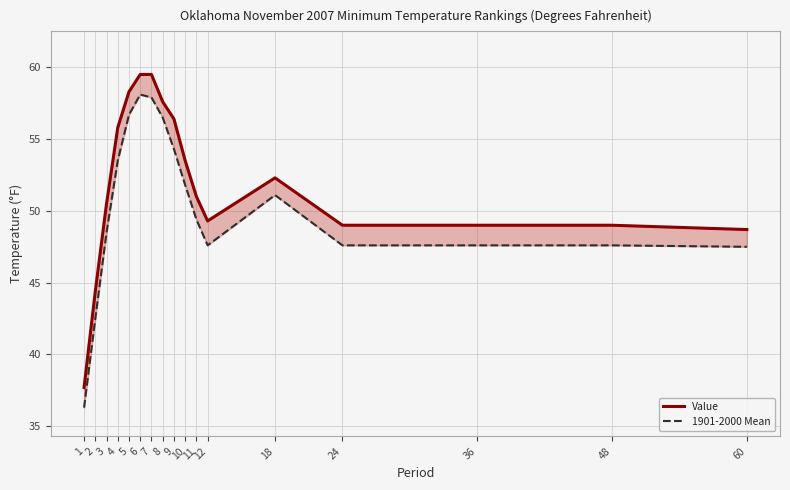

What is the value of the Value point at the 8th from the left?

57.6